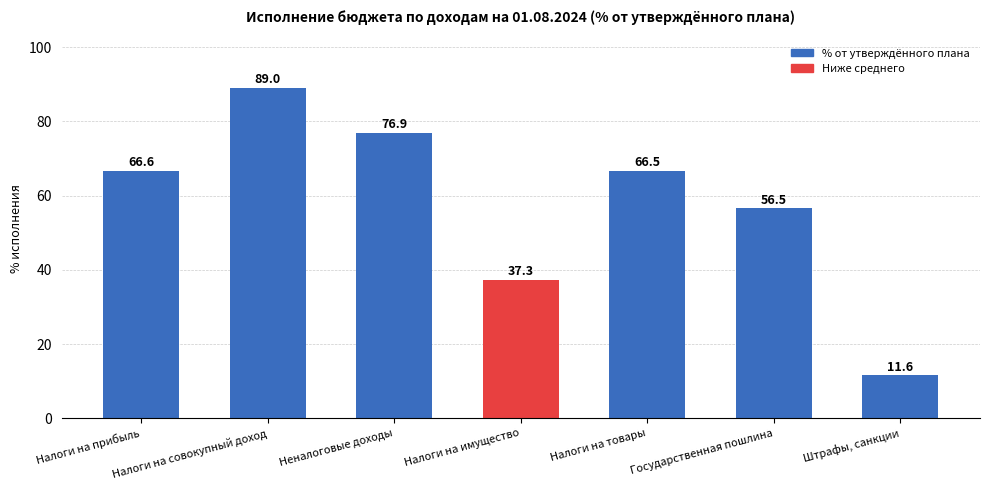

What is the change in value from Неналоговые доходы to Налоги на имущество?

-39.6